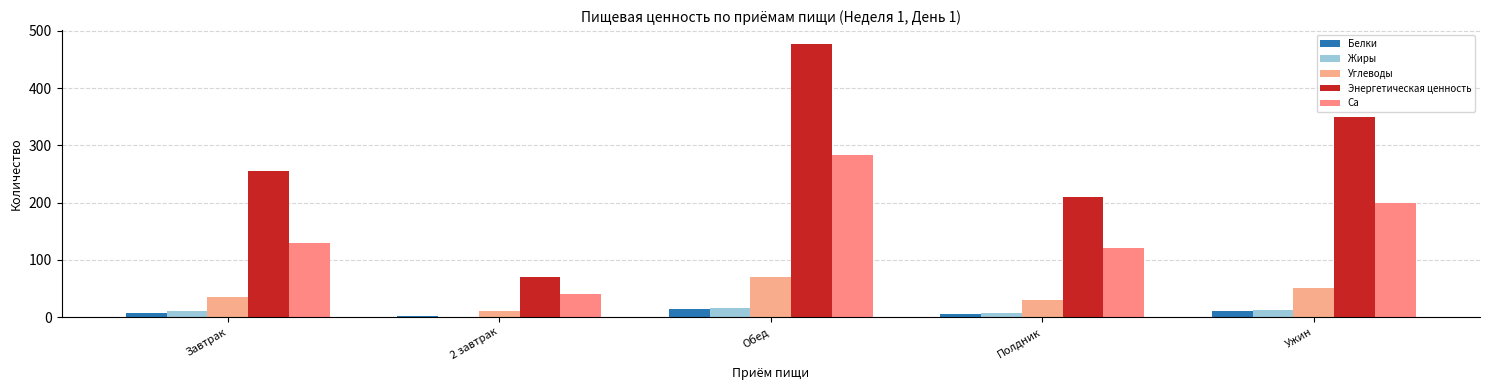

Which series has the largest range (max minus min)?

Энергетическая ценность